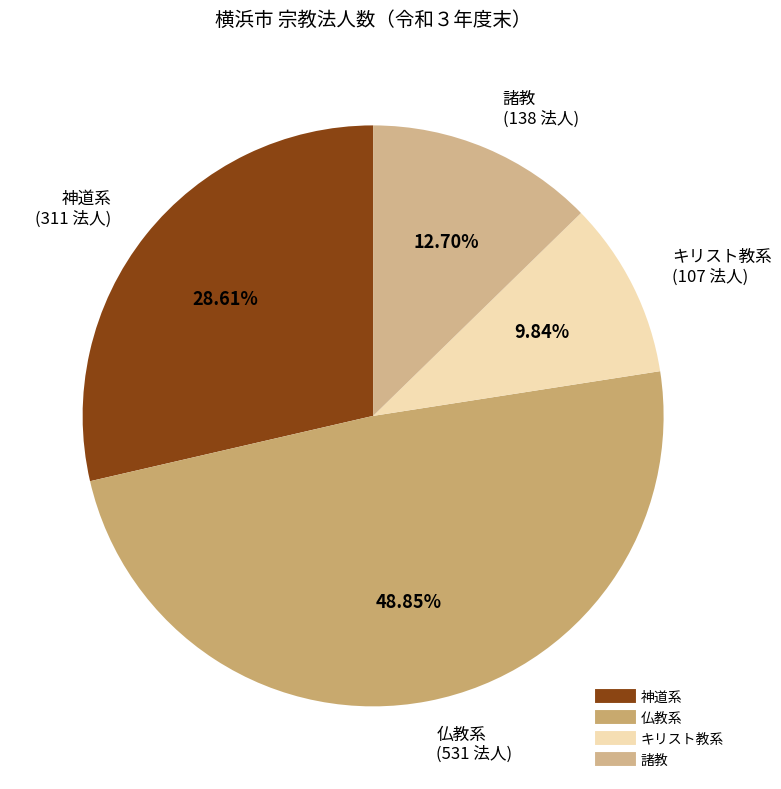

What is the largest slice in the pie chart?

仏教系